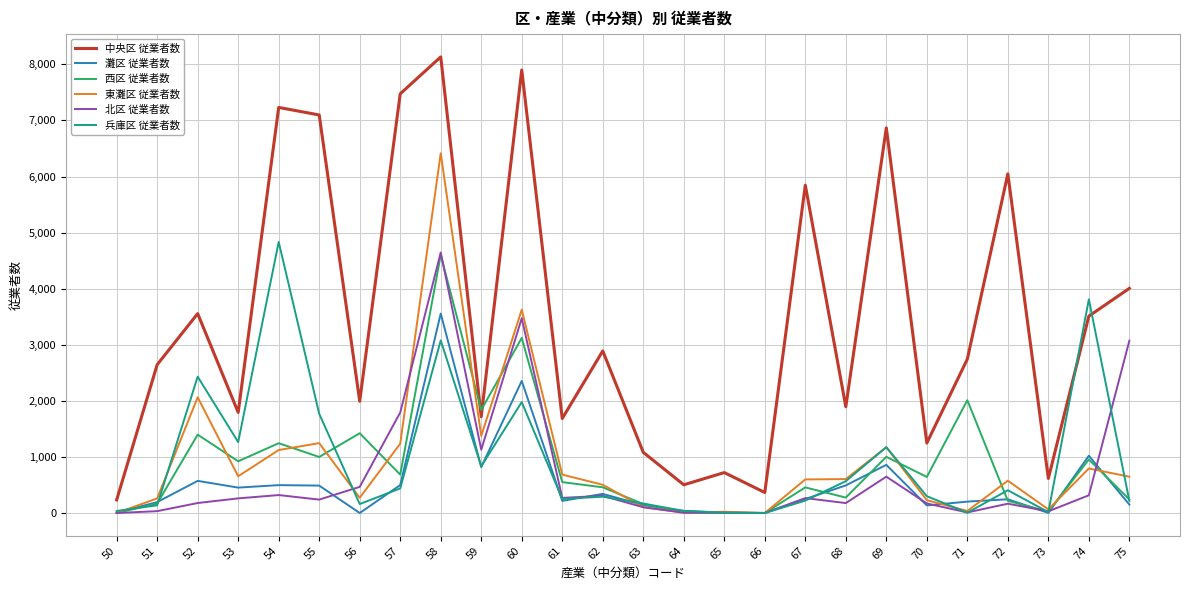

What are all the series names shown in the legend?

中央区 従業者数, 灘区 従業者数, 西区 従業者数, 東灘区 従業者数, 北区 従業者数, 兵庫区 従業者数